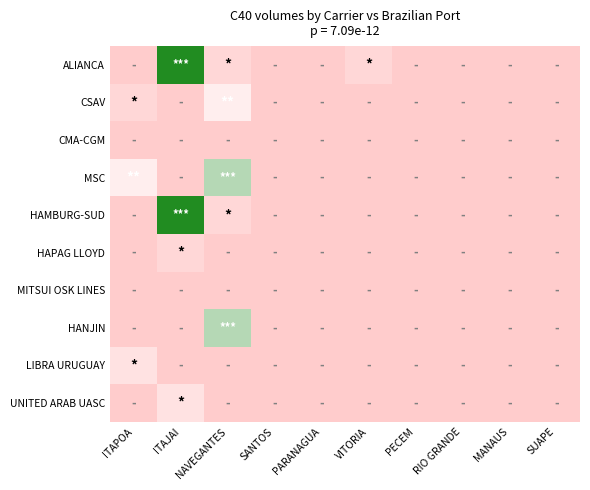

At how many categories does at least one series exceed 8?

1